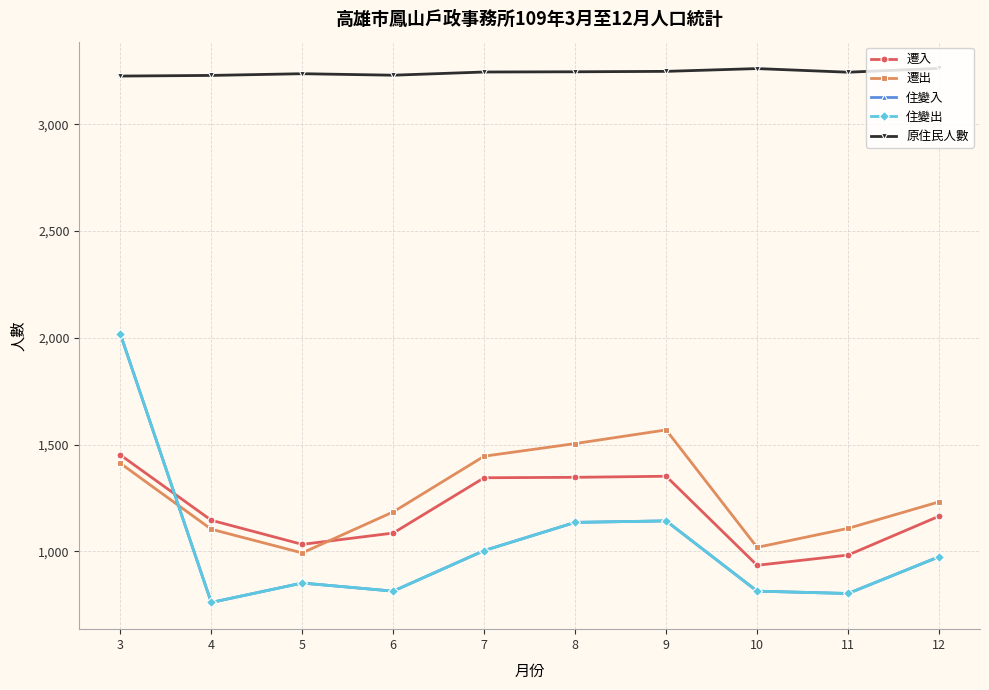

Reading left to right, transcribe all the data shown in this chart.

遷入: 1452	1146	1033	1086	1345	1347	1352	935	983	1165
遷出: 1413	1104	993	1185	1446	1505	1569	1019	1108	1232
住變入: 2019	761	852	814	1004	1136	1143	814	803	975
住變出: 2019	761	852	814	1004	1136	1143	814	803	975
原住民人數: 3226	3229	3237	3230	3245	3246	3248	3261	3244	3262